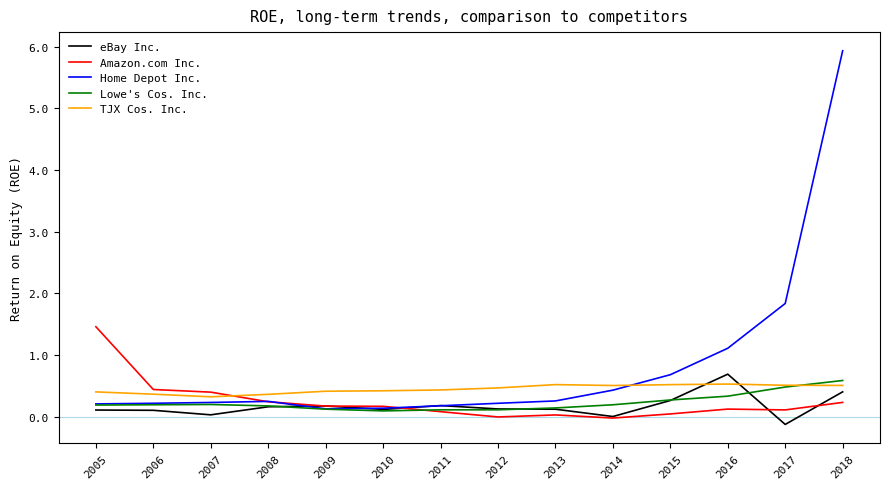

What are all the series names shown in the legend?

eBay Inc., Amazon.com Inc., Home Depot Inc., Lowe's Cos. Inc., TJX Cos. Inc.